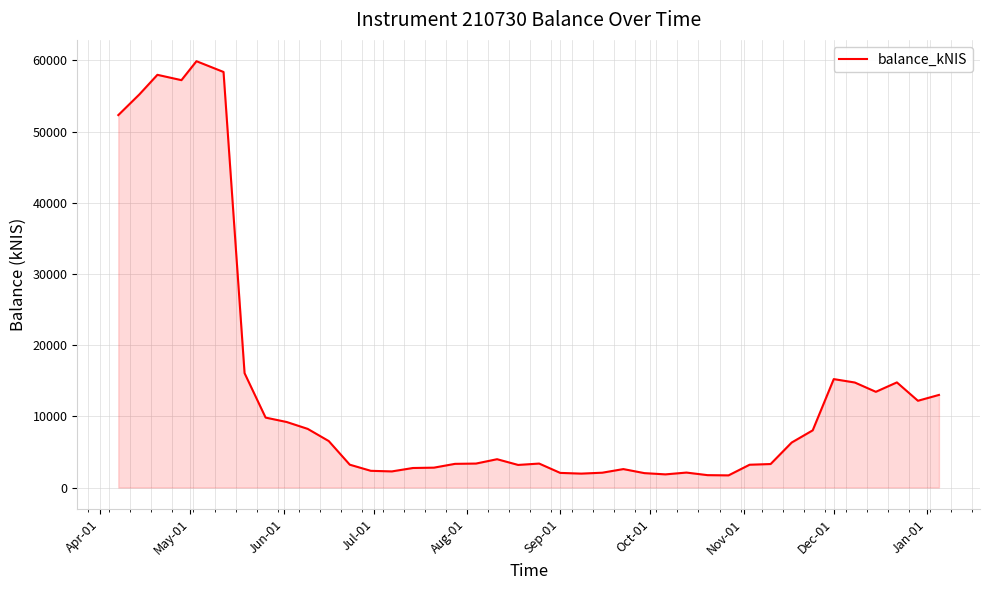

What is the maximum value shown in the chart?

59897.1